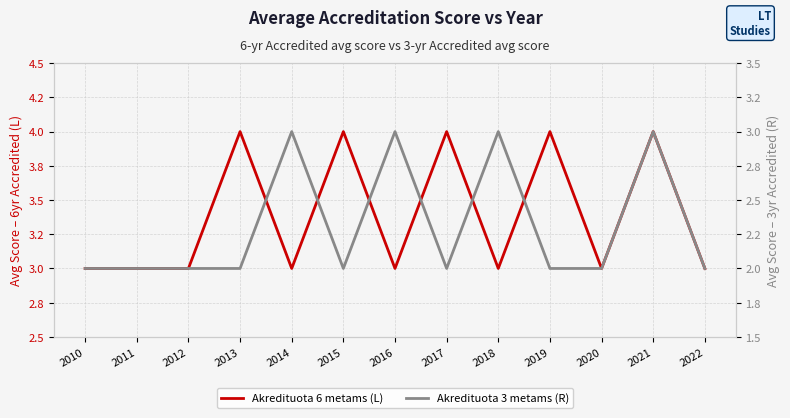

At which category does the chart reach its minimum across all series?

2010